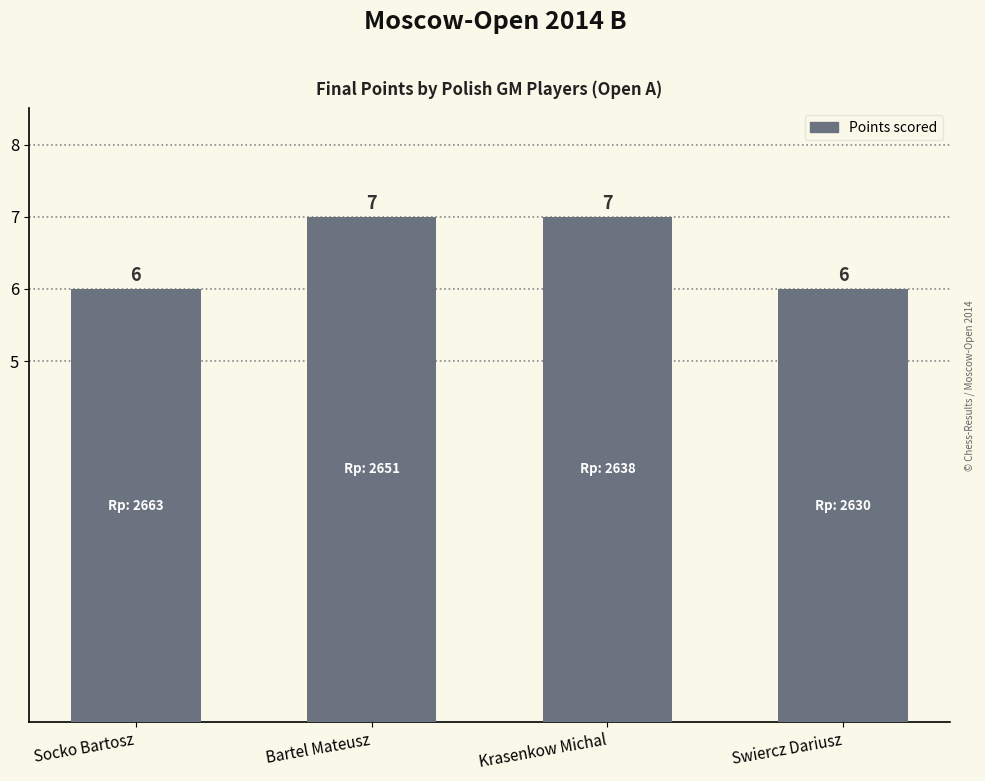

The chart shows a value of 4 at Krasenkow Michal. True or false?

False